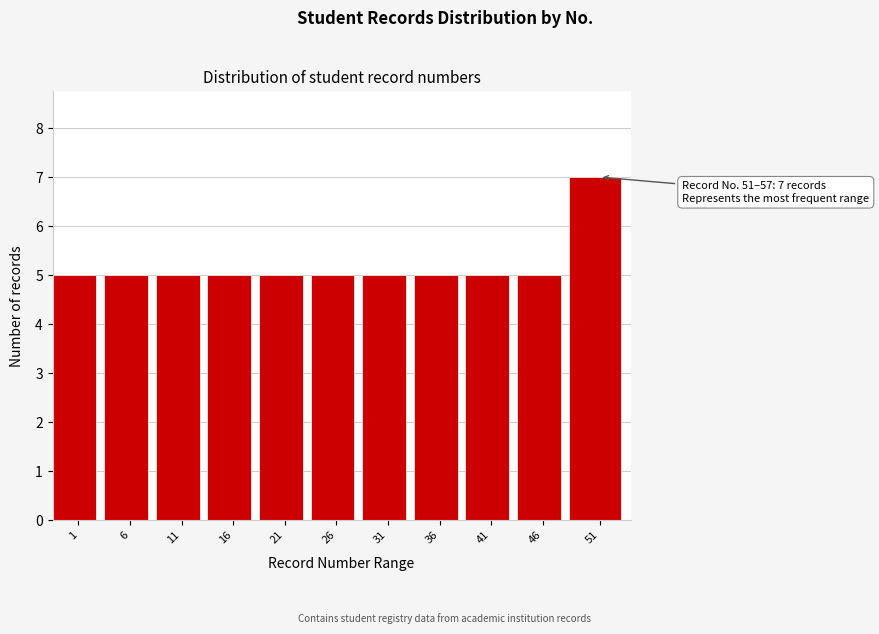

Reading right to left, transcribe all the data shown in this chart.

51=7	46=5	41=5	36=5	31=5	26=5	21=5	16=5	11=5	6=5	1=5